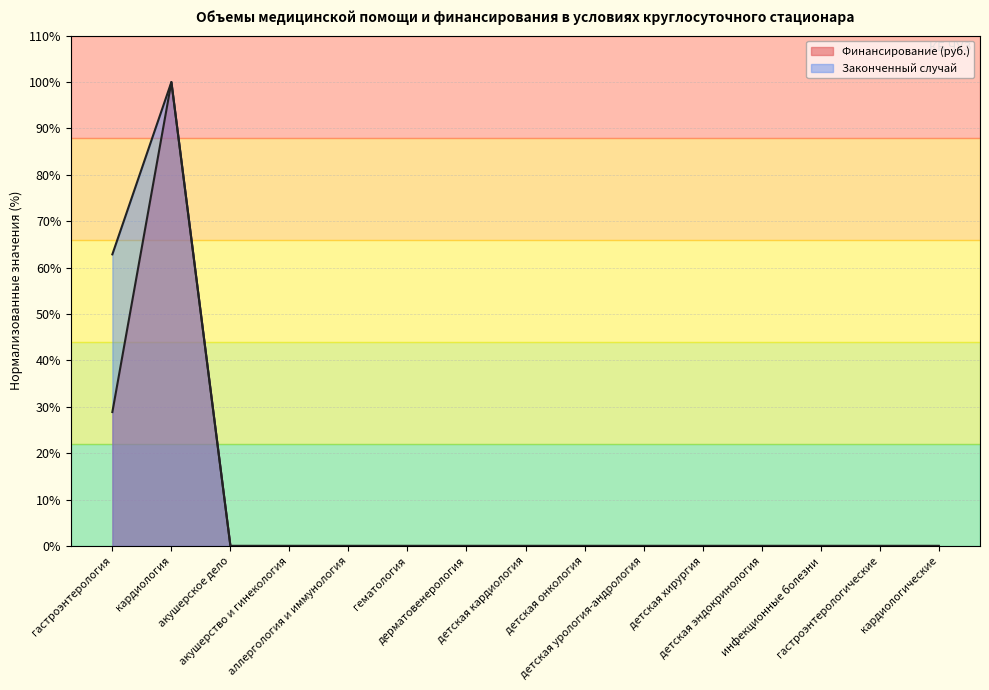

How many interior local peaks does the Финансирование (руб.) series have?

1